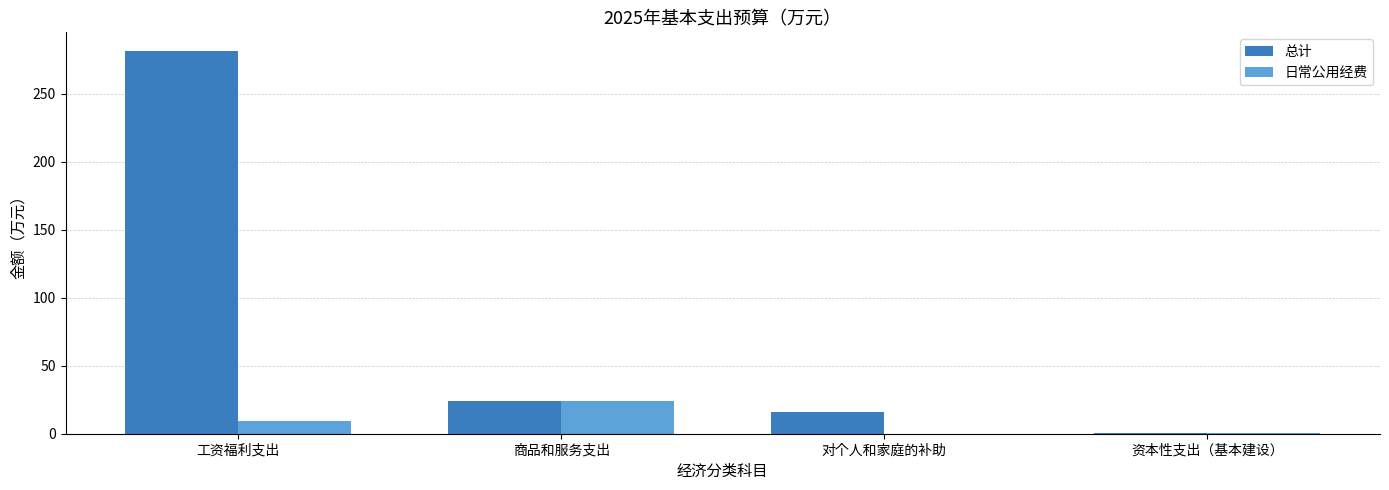

At which label does 日常公用经费 first exceed 9?

工资福利支出